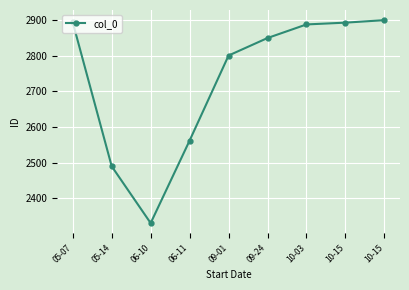

Does the chart display data point markers on the line(s)?

Yes